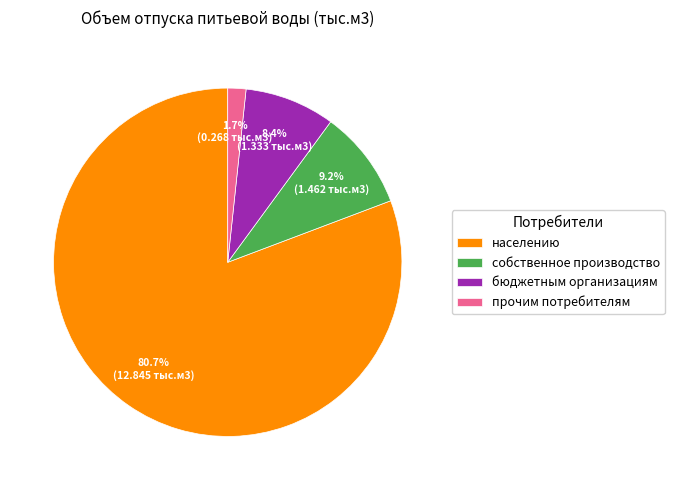

To the nearest percent, what is the average slice percentage?

25%